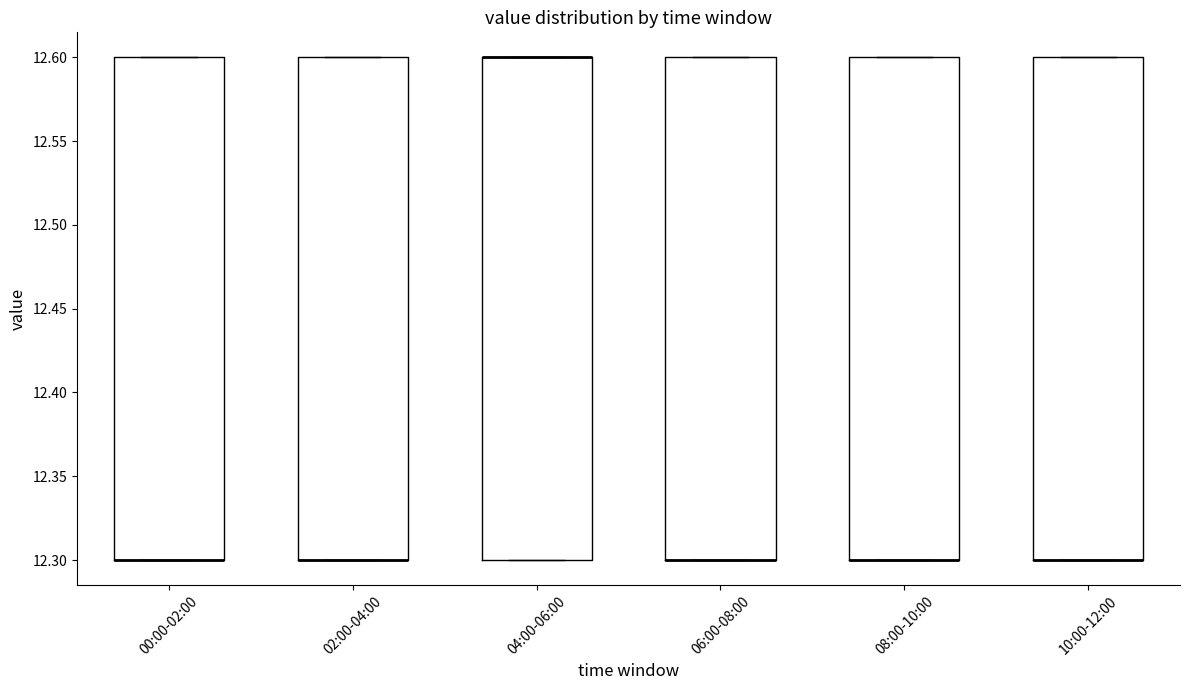

Reading left to right, transcribe this box plot: for each box, give where its median line is, the range the box spans, and where its two whiskers end, as read against the y-axis. The values are not printed on the chart, so give them approximately, as read against the axis.

00:00-02:00: median 12.3 (drawn on the box's lower edge), box 12.3 to 12.6, whiskers 12.3 to 12.6
02:00-04:00: median 12.3 (drawn on the box's lower edge), box 12.3 to 12.6, whiskers 12.3 to 12.6
04:00-06:00: median 12.6 (drawn on the box's upper edge), box 12.3 to 12.6, whiskers 12.3 to 12.6
06:00-08:00: median 12.3 (drawn on the box's lower edge), box 12.3 to 12.6, whiskers 12.3 to 12.6
08:00-10:00: median 12.3 (drawn on the box's lower edge), box 12.3 to 12.6, whiskers 12.3 to 12.6
10:00-12:00: median 12.3 (drawn on the box's lower edge), box 12.3 to 12.6, whiskers 12.3 to 12.6